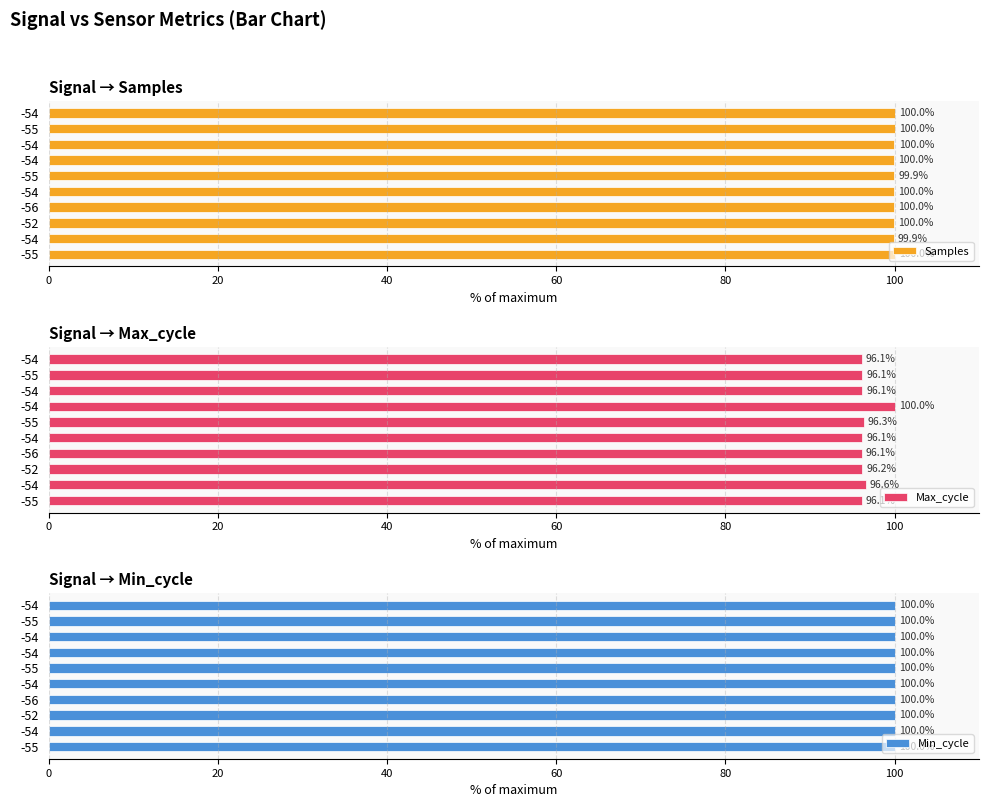

How many data points does each series have?

10